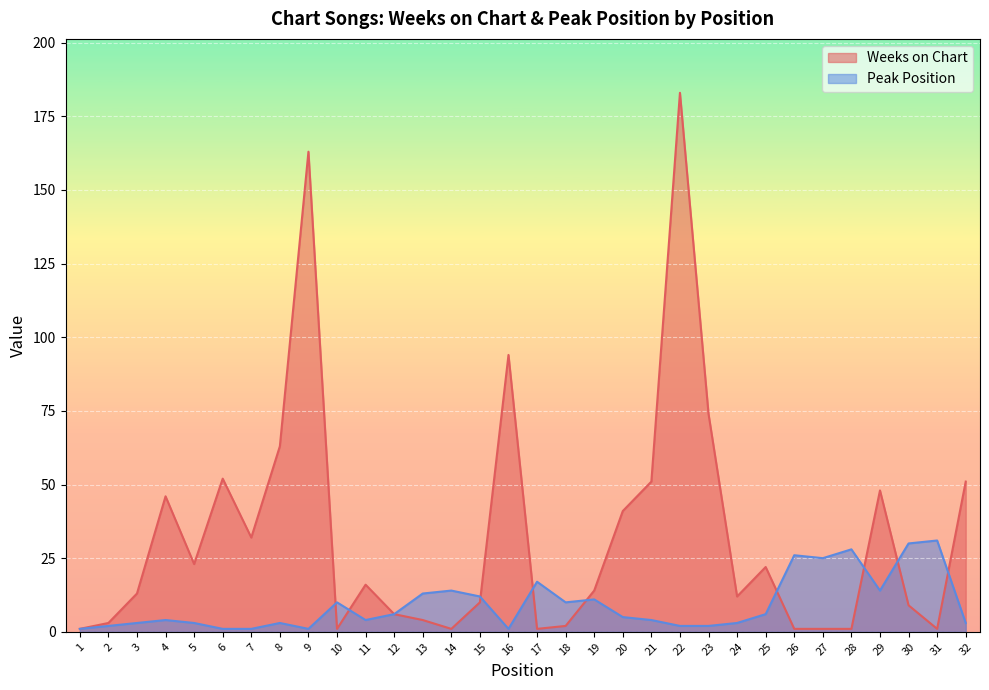

How many lines are shown in the chart?

2